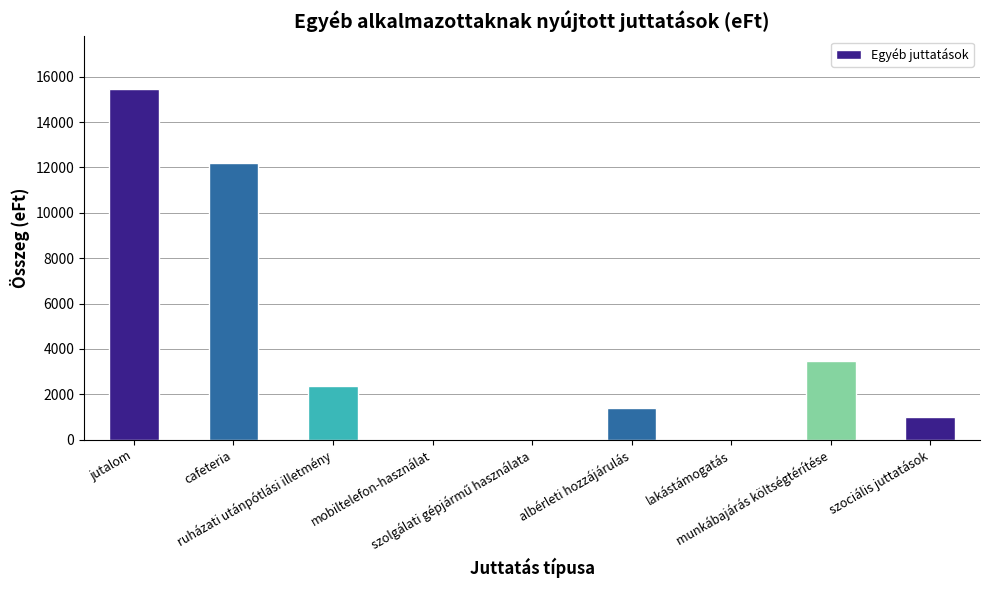

What is the sum of the values at munkábajárás költségtérítése and jutalom?

18943